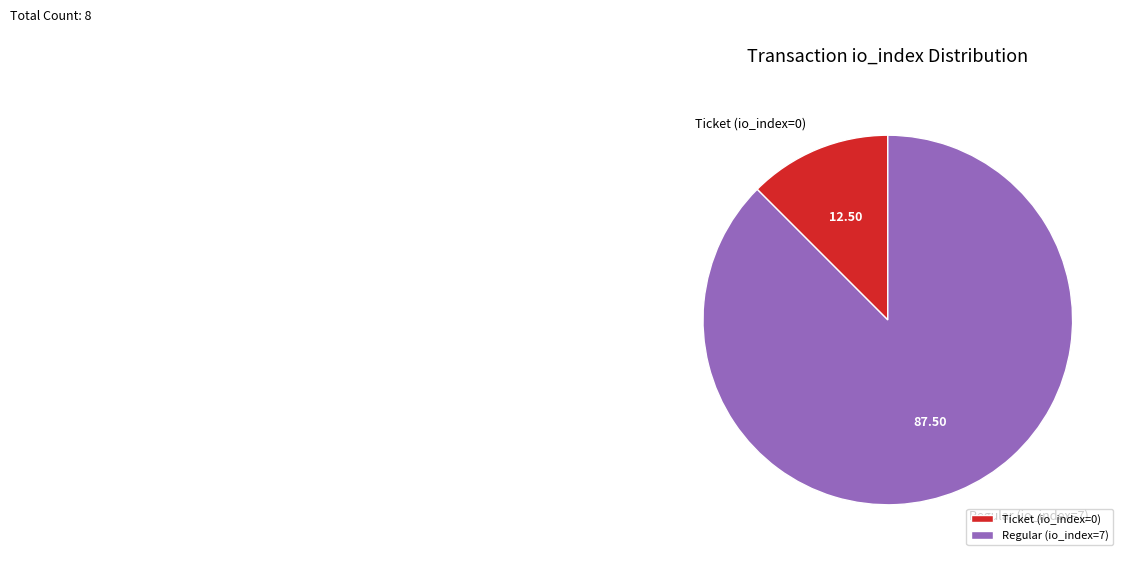

Does Ticket (io_index=0) account for over 50% of the chart?

No